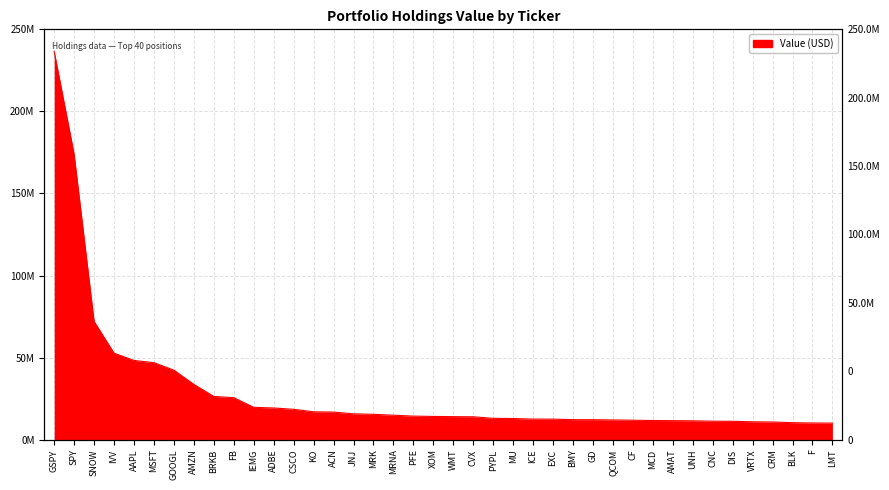

How many lines are shown in the chart?

1